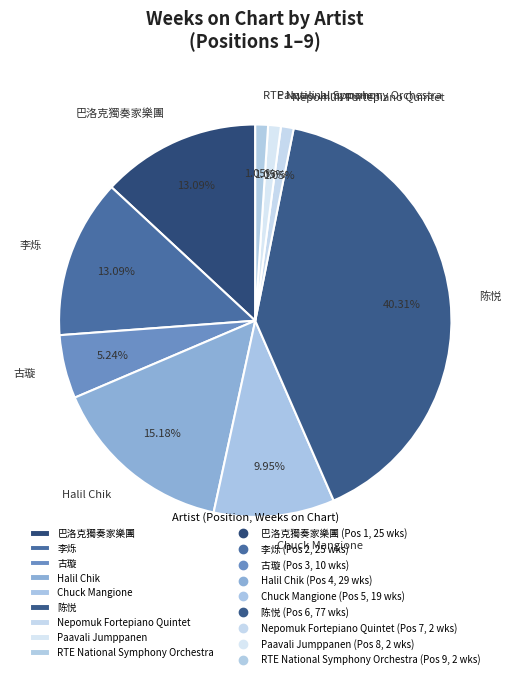

What is the largest slice in the pie chart?

陈悦